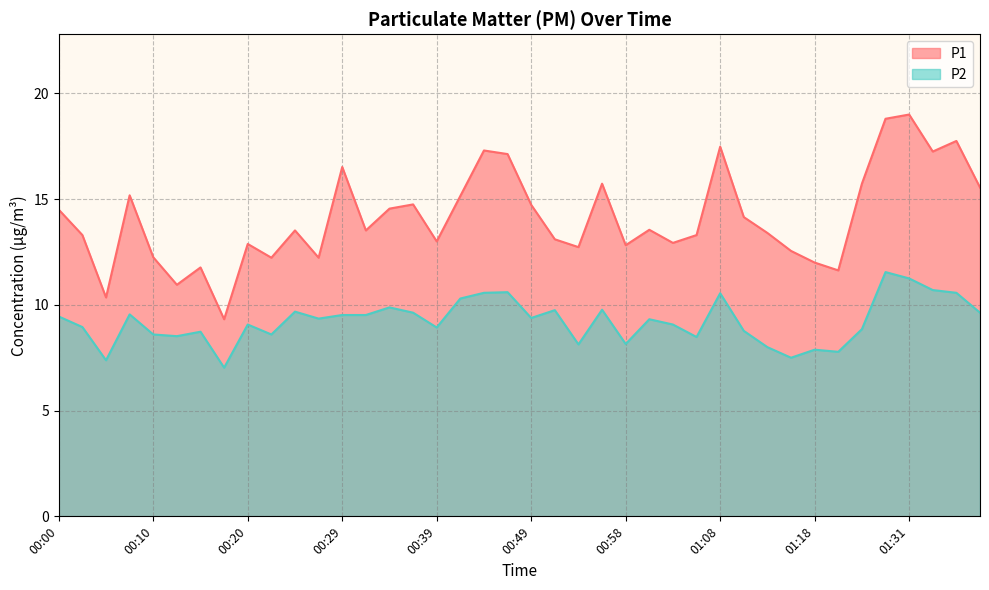

Is the value of P2 at 00:03 greater than the value of P1 at 00:25?

No